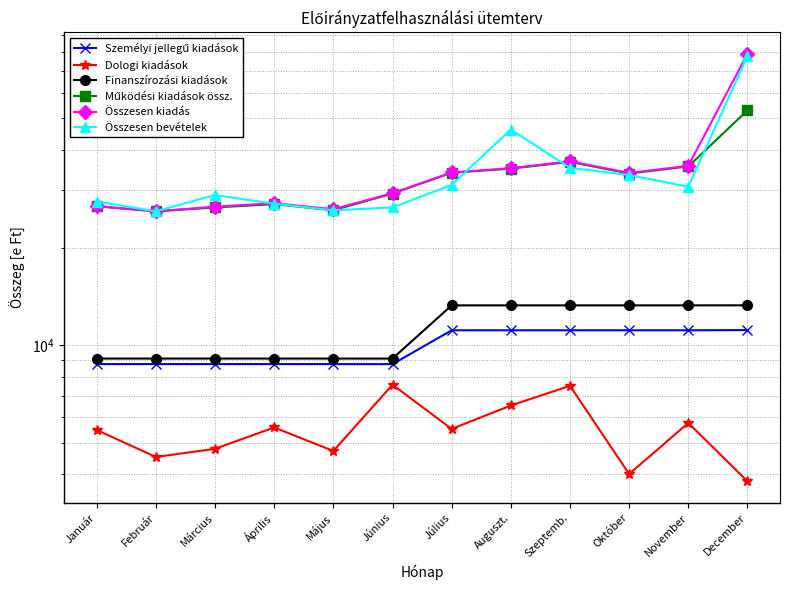

What is the lowest value of the Összesen bevételek series?

25850